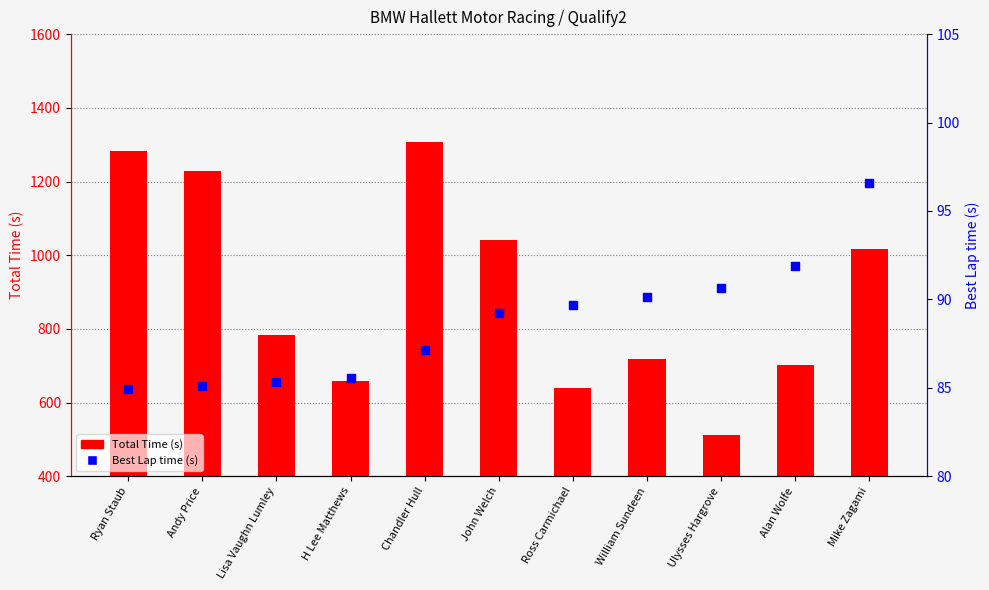

What are all the series names shown in the legend?

Total Time (s), Best Lap time (s)